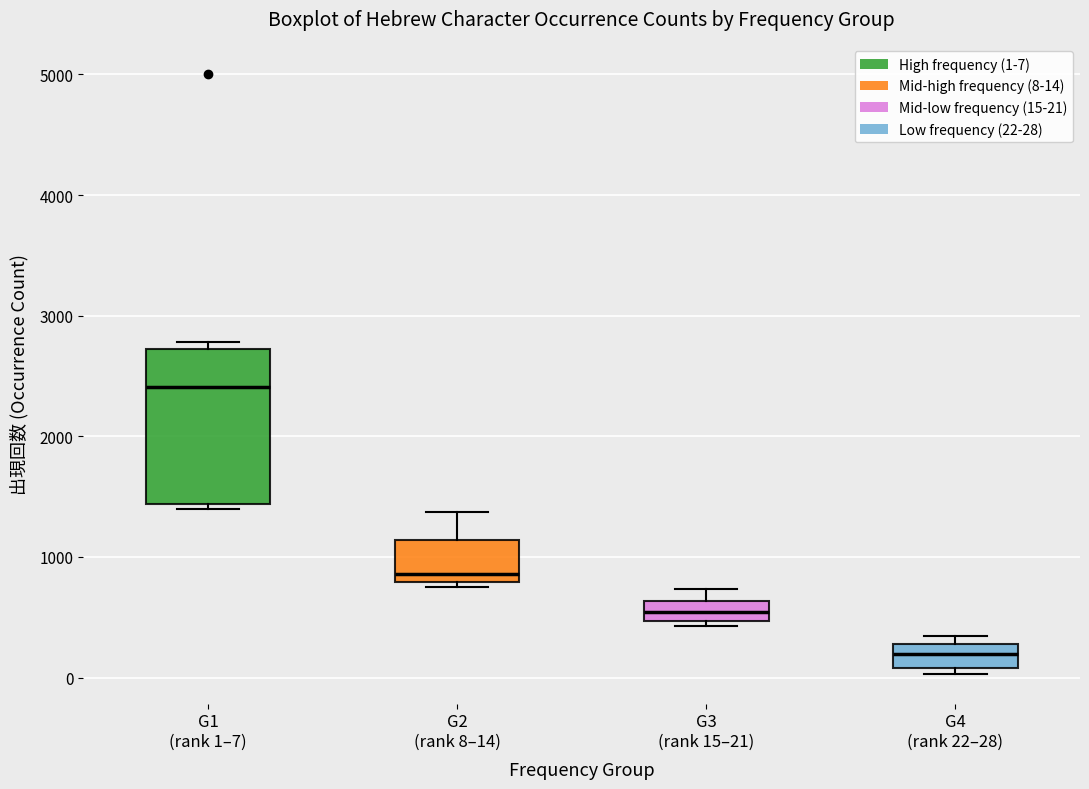

Reading left to right, transcribe this box plot: for each box, give where its median line is, the range the box spans, and where its two whiskers end, as read against the y-axis. The values are not printed on the chart, so give them approximately, as read against the axis.

G1 (rank 1–7): median 2400, box 1400 to 2700, whiskers 1400 (just below the box's lower edge) to 2800
G2 (rank 8–14): median 900, box 800 to 1100, whiskers 700 to 1400
G3 (rank 15–21): median 500 (inside the box), box 500 to 600, whiskers 400 to 700
G4 (rank 22–28): median 200, box 100 to 300, whiskers 0 to 300 (just above the box's upper edge)